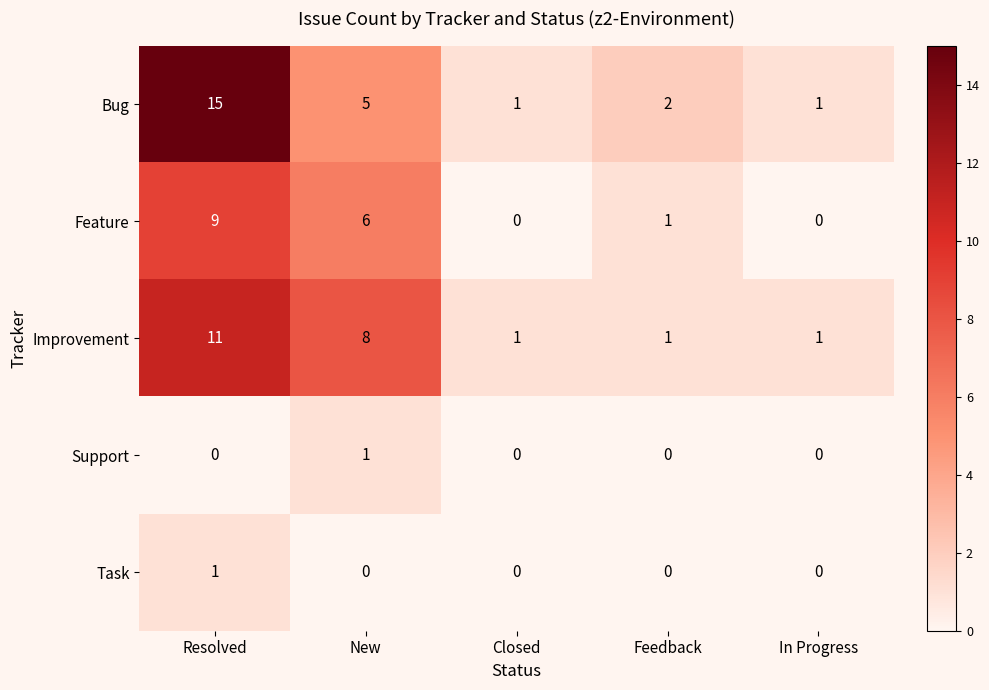

What is the highest value of the Improvement series?

11